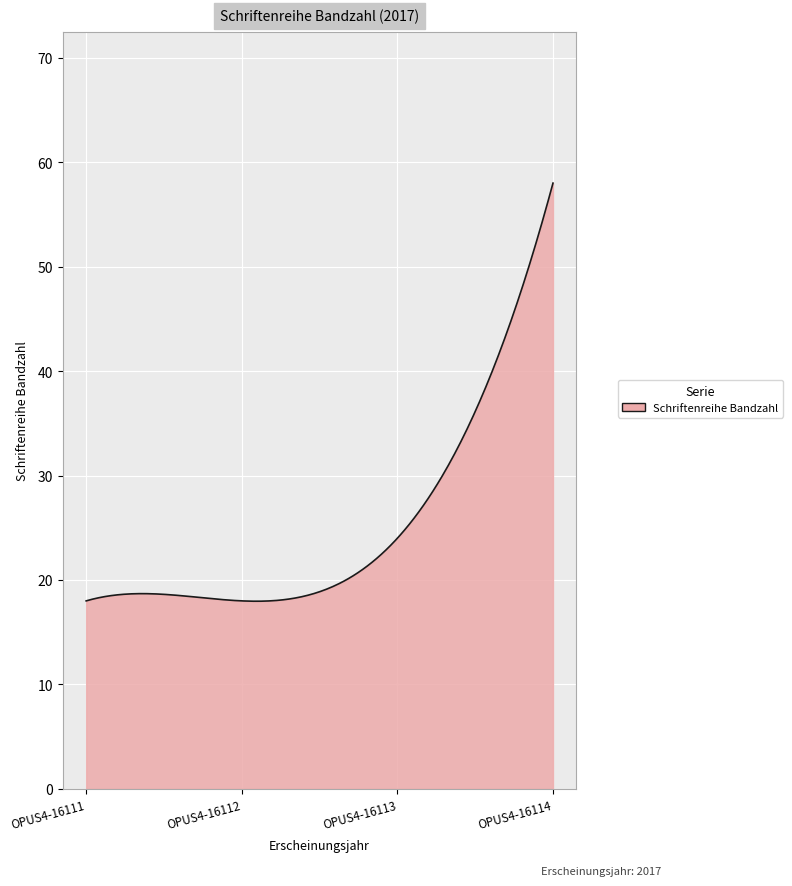

What is the difference between the maximum and minimum values?

40.0